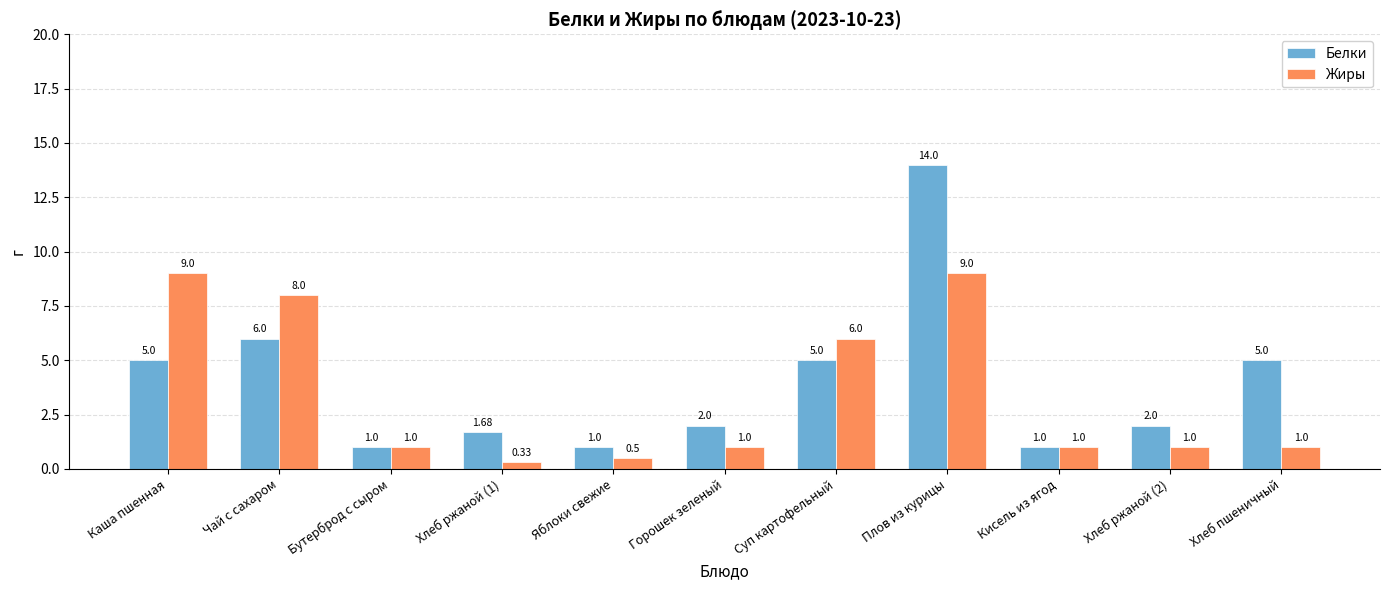

How many values in the Белки series are below 2?

4